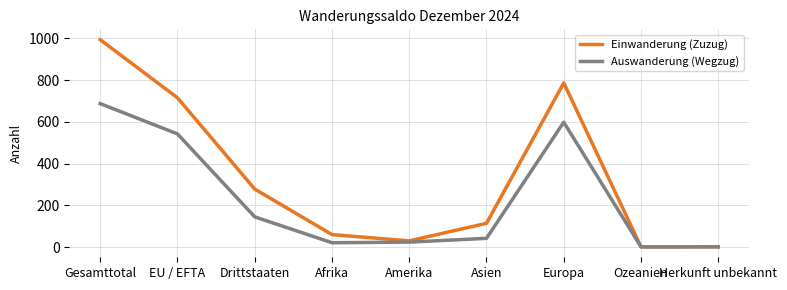

At how many categories does at least one series exceed 161?

4